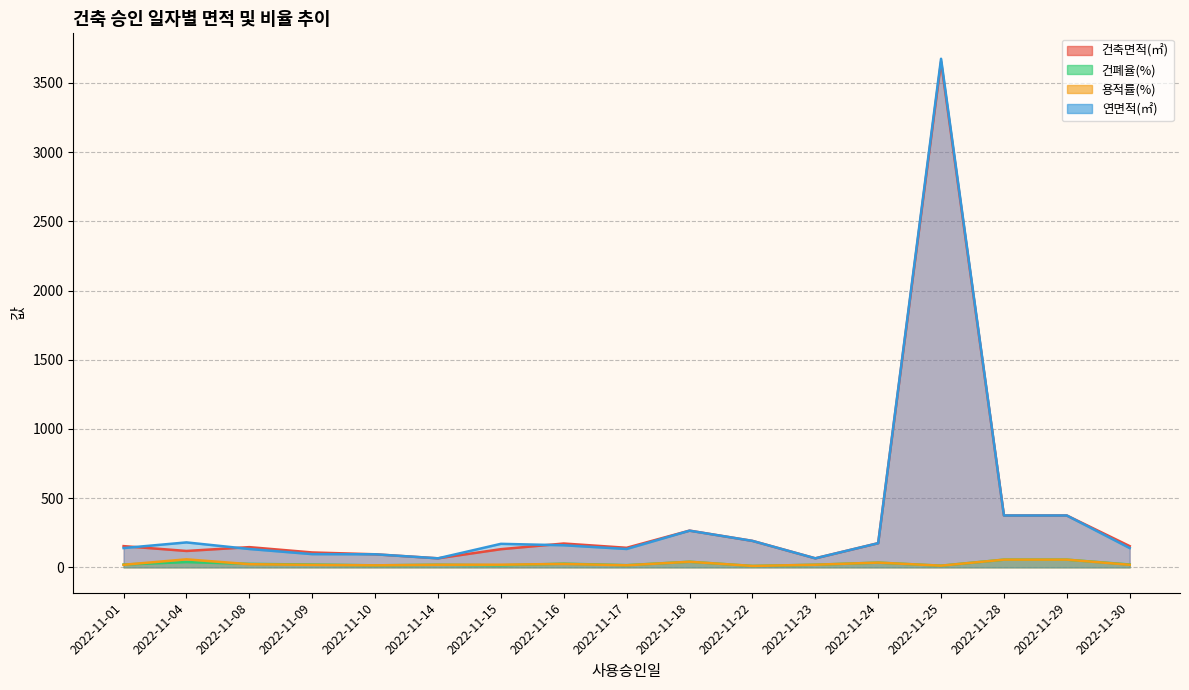

Rank the series by their maximum value, from highest to lowest.

연면적(㎡), 건축면적(㎡), 용적률(%), 건폐율(%)